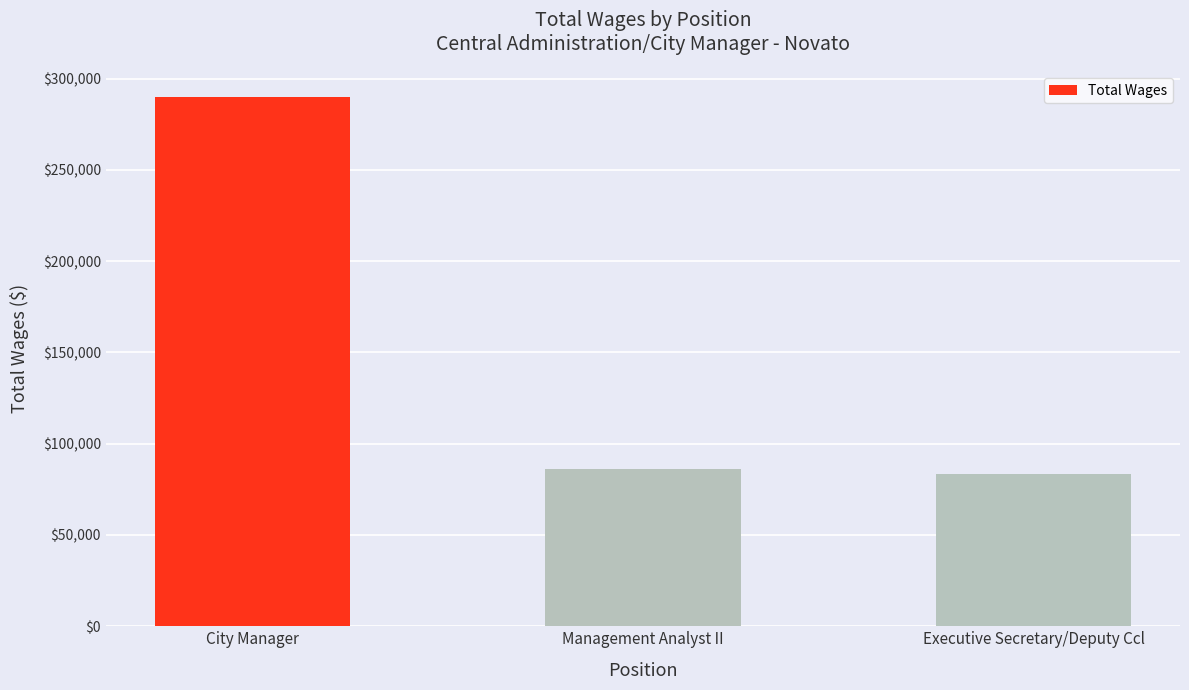

List the labels in order of value, smallest first.

Executive Secretary/Deputy Ccl, Management Analyst II, City Manager